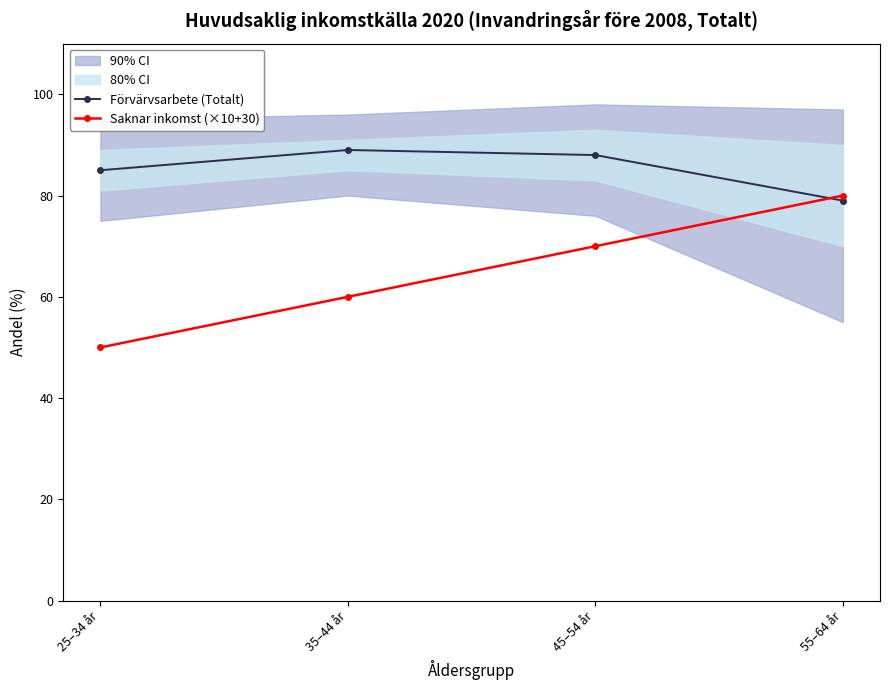

Count the Förvärvsarbete (Totalt) values in the range 85 to 89.

3